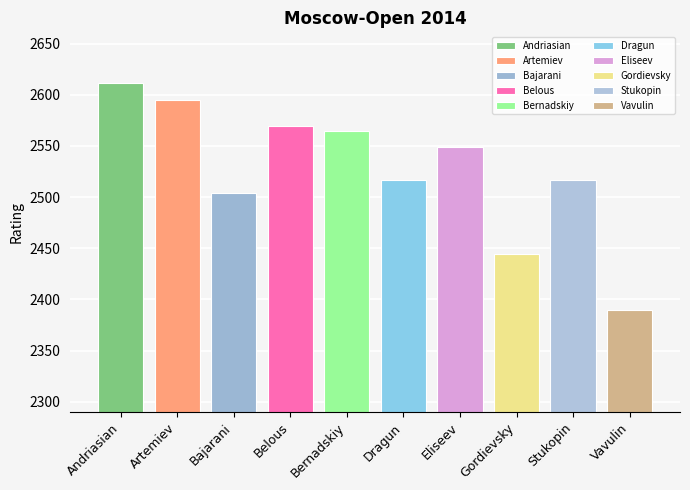

What is the difference between the maximum and minimum values?

221